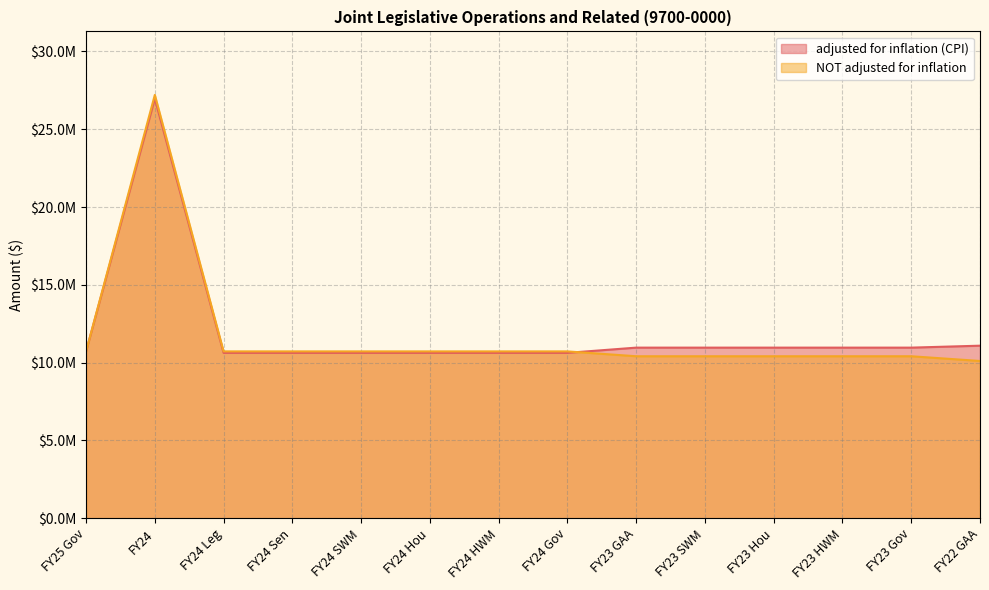

Which category has the lowest value across all series?

FY22 GAA